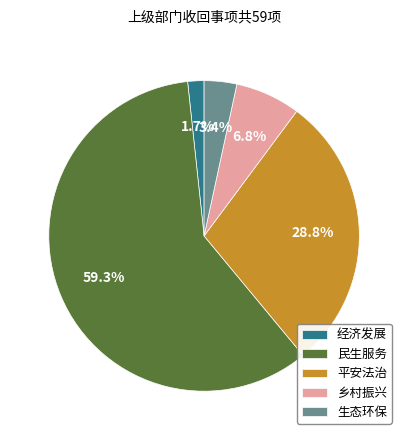

The 乡村振兴 slice represents 7% of the pie. True or false?

True